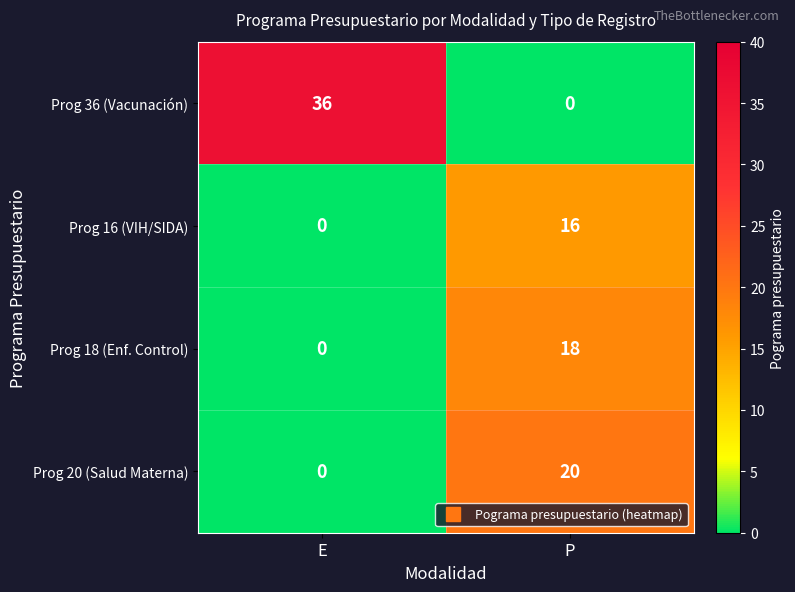

Reading right to left, transcribe all the data shown in this chart.

Prog 36 (Vacunación): P=0	E=36
Prog 16 (VIH/SIDA): P=16	E=0
Prog 18 (Enf. Control): P=18	E=0
Prog 20 (Salud Materna): P=20	E=0